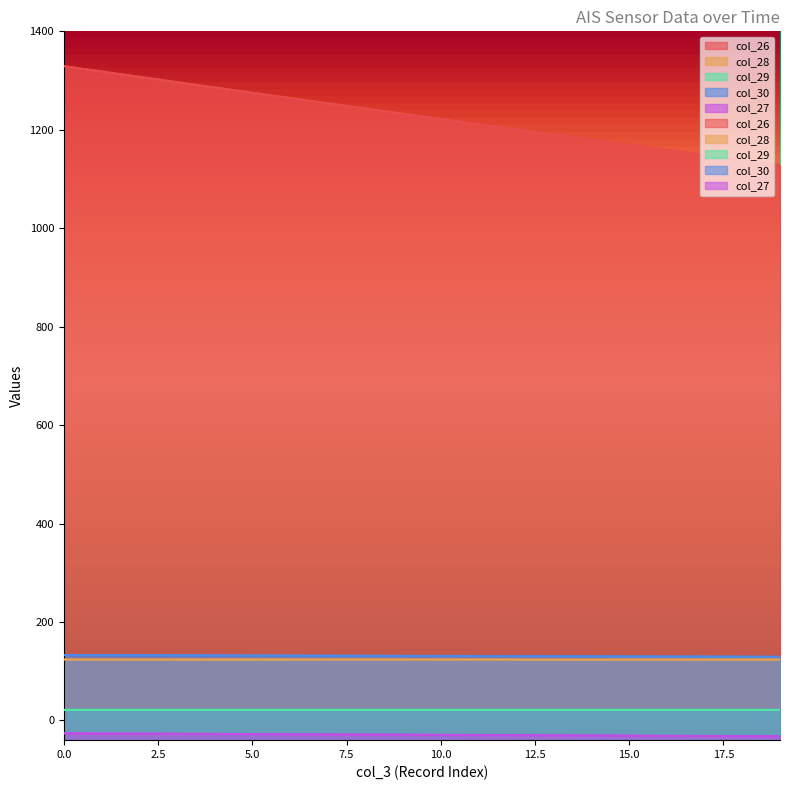

Which category has the lowest value in the col_28 series?

19